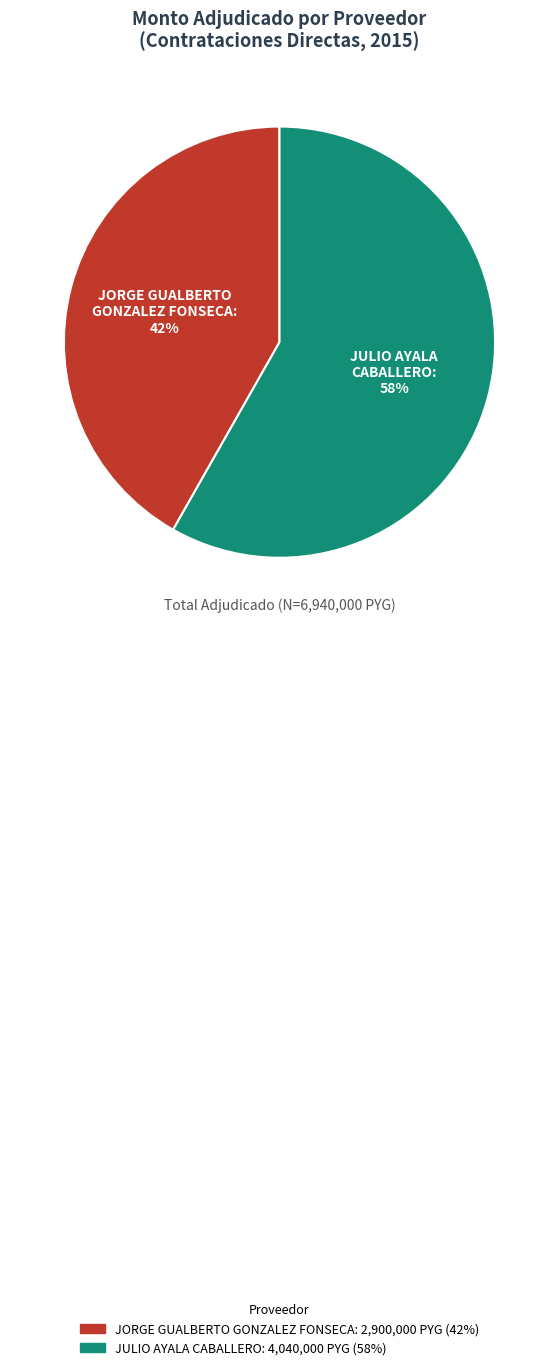

To the nearest percent, what is the difference between the largest and smallest slice percentages?

16%